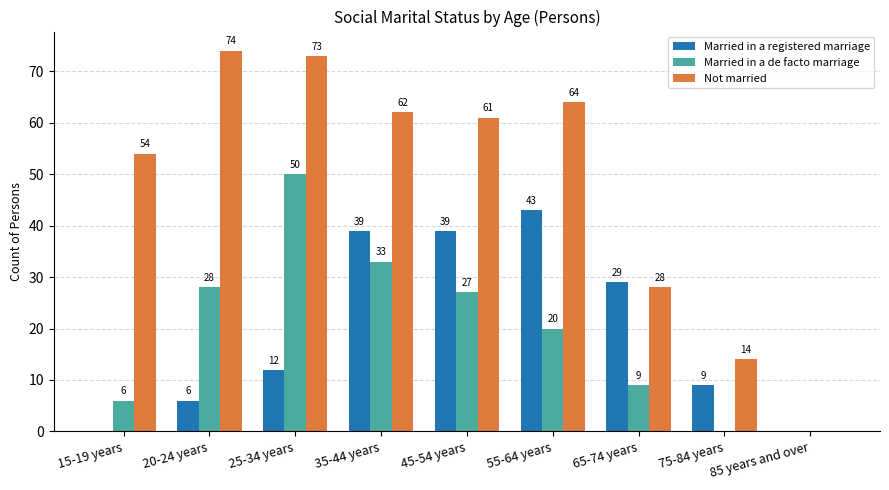

Which category has the highest value across all series?

20-24 years